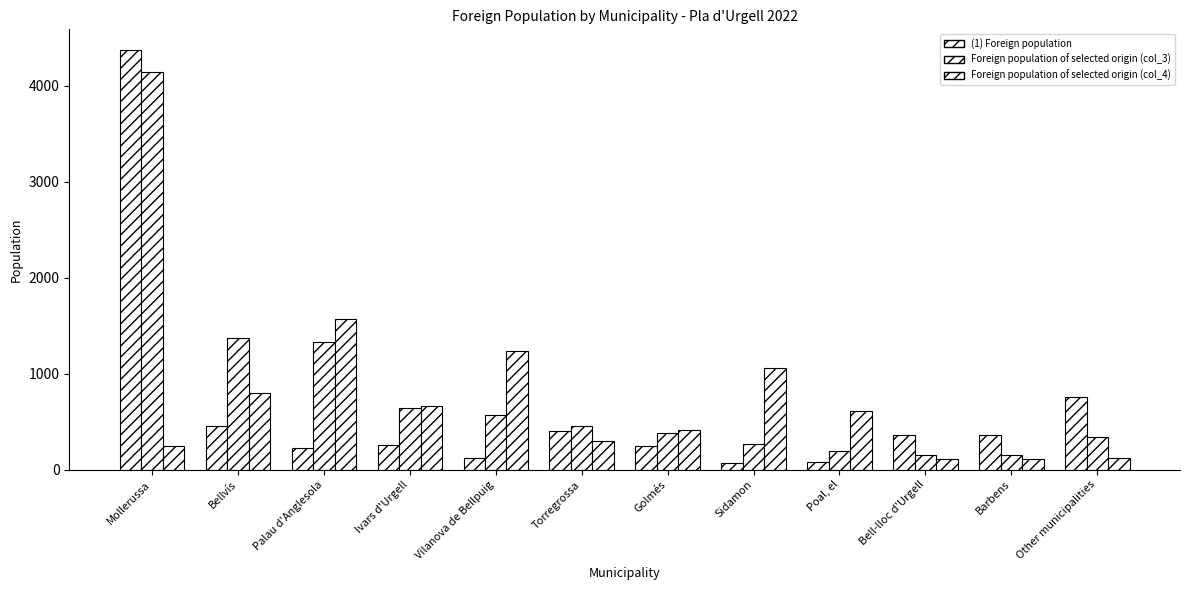

At which label does Foreign population of selected origin (col_4) reach its minimum?

Bell-lloc d'Urgell